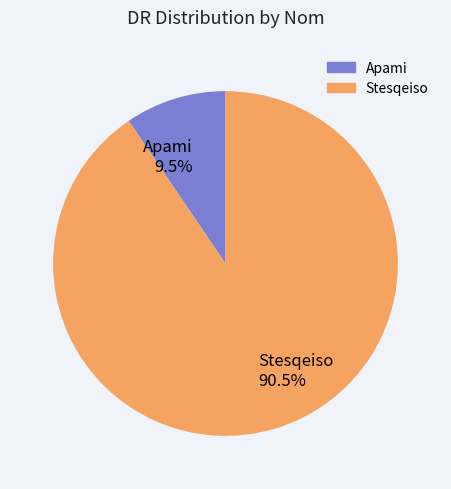

What is the ratio of the value at Stesqeiso 90.5% to the value at Apami 9.5%?

9.5